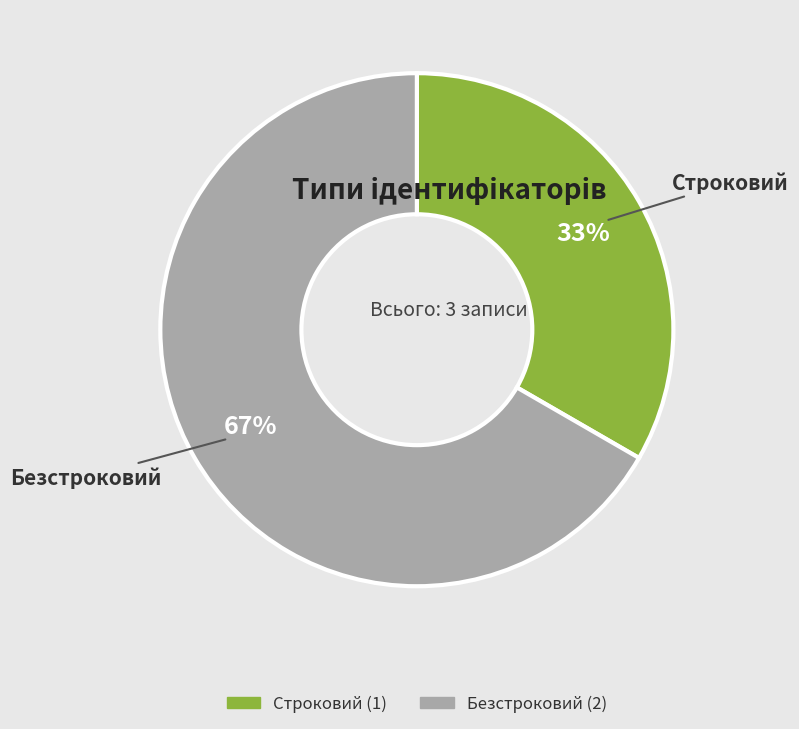

Combined, do Безстроковий and Строковий account for over 50%?

Yes